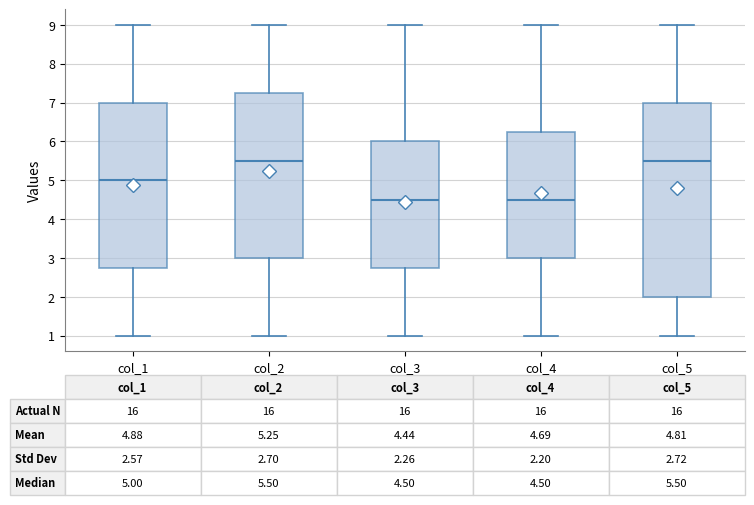

Which box is the tallest, from its lower edge to its upper edge?

col_5